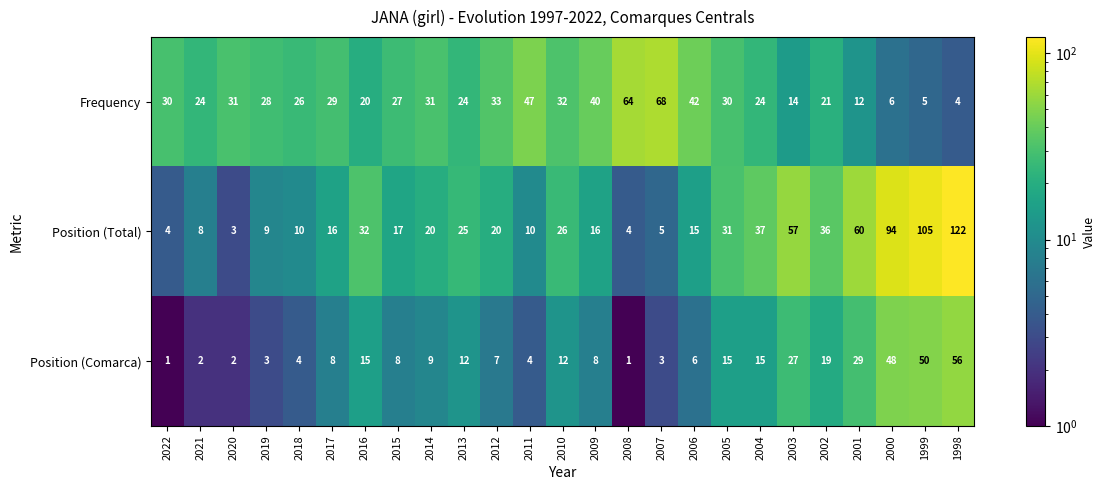

Rank the series by their average value, from highest to lowest.

Position (Total), Frequency, Position (Comarca)